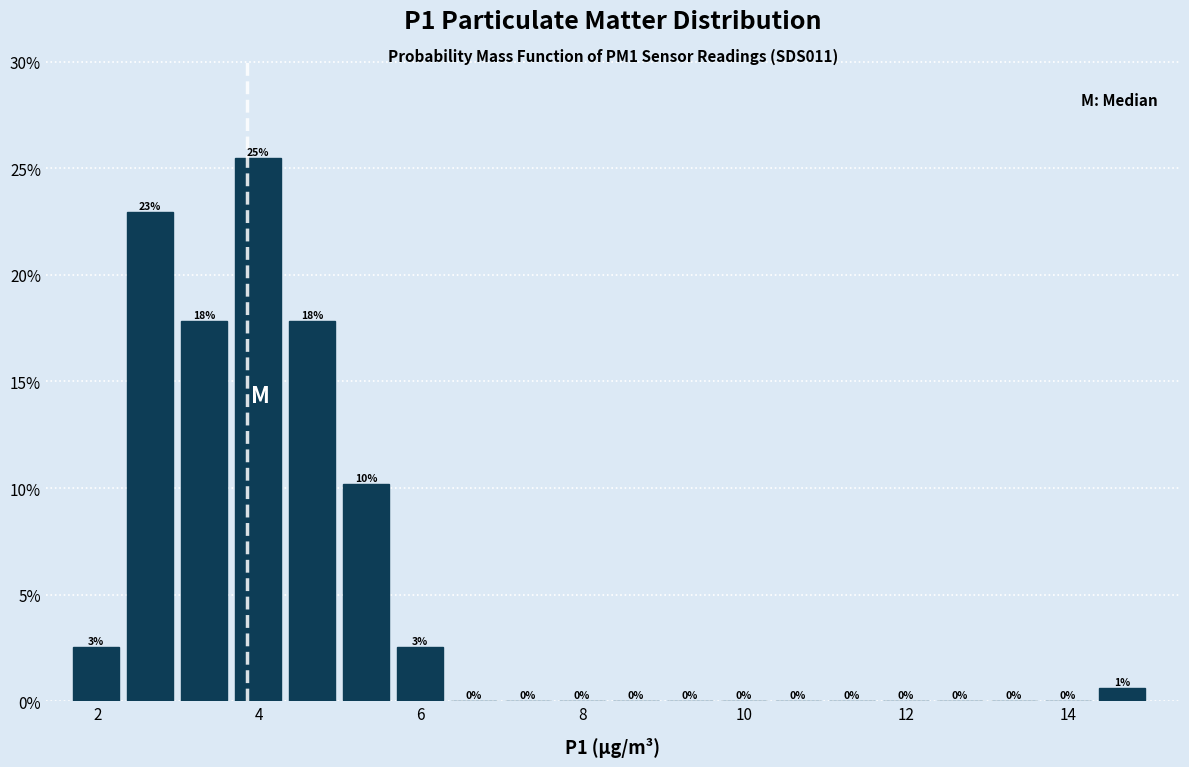

Read against the x-axis, roughly where is the centre of the tallest bar?

4.0